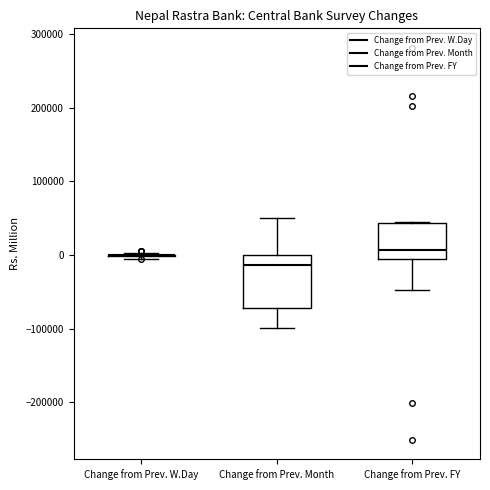

Reading left to right, read every box against the y-axis: the position of its median line, the range the box covers, and the ends of its whiskers. The values are not printed on the chart, so give them approximately, as read against the axis.

Change from Prev. W.Day: box collapsed to a line at 0, whiskers -10000 to 0
Change from Prev. Month: median -10000, box -70000 to 0, whiskers -100000 to 50000
Change from Prev. FY: median 10000, box -10000 to 40000, whiskers -50000 to 50000